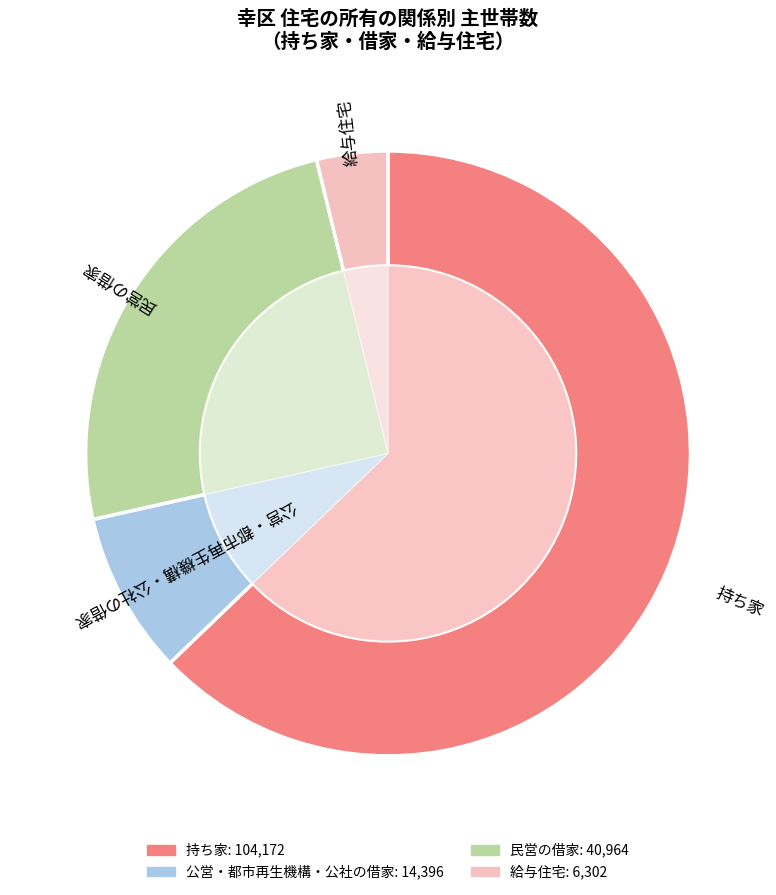

Count the number of slices in the pie.

4